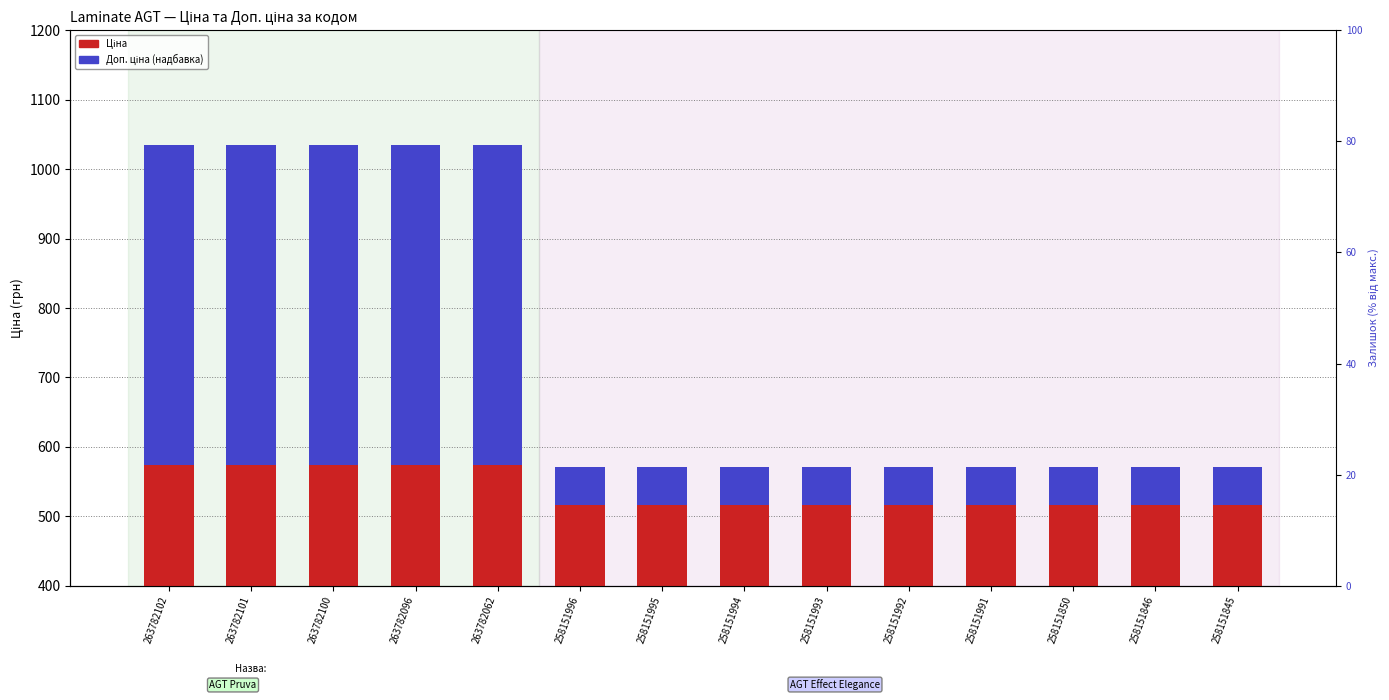

At which category is the sum across all series the highest?

263782102